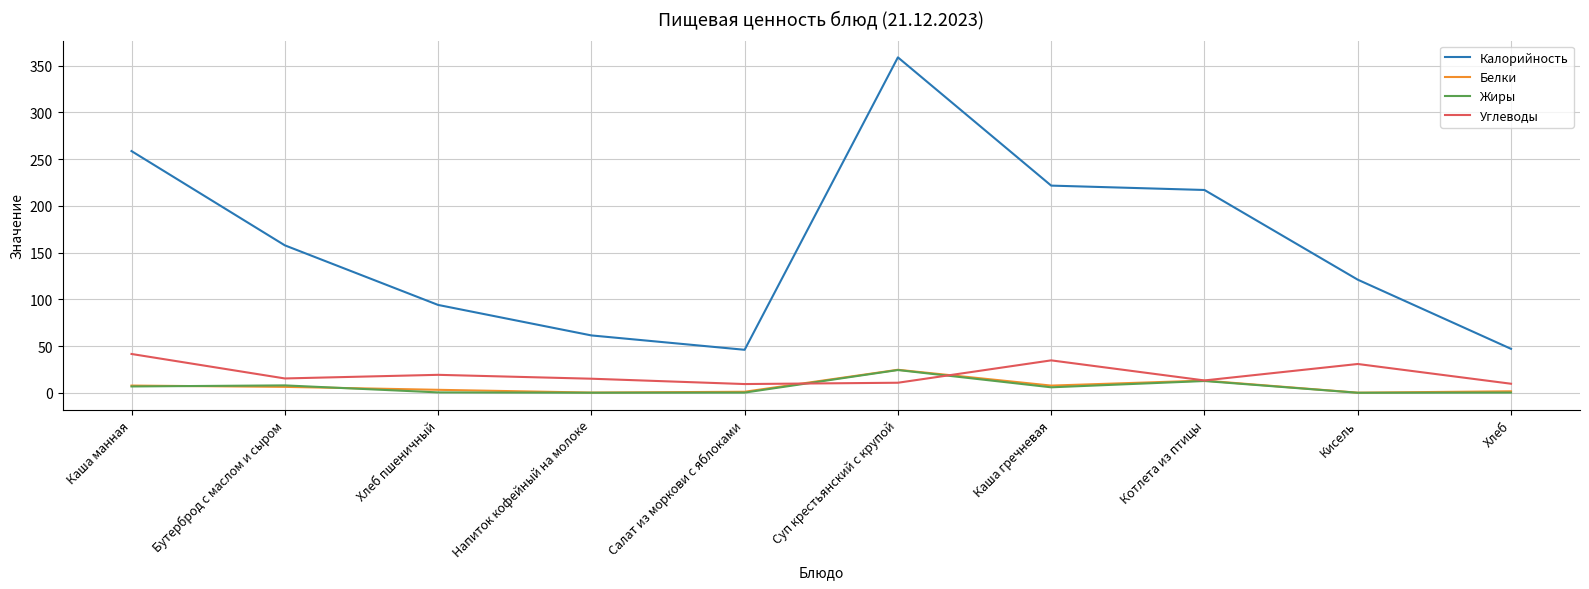

The value of Белки at Хлеб is 1.6. True or false?

True